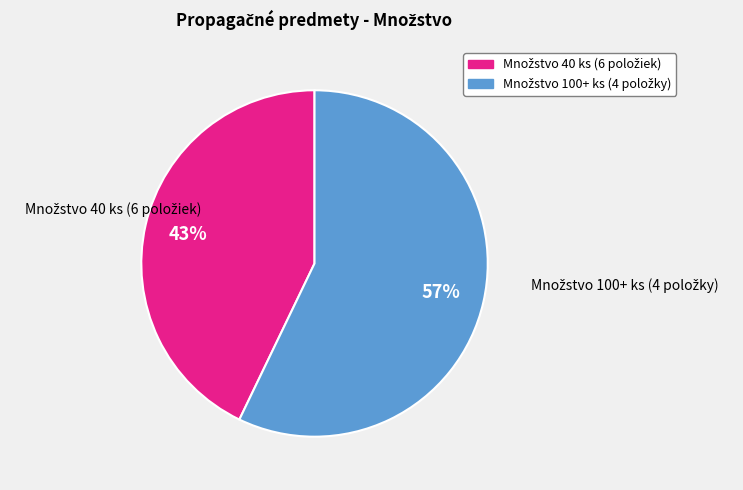

Is there a majority slice in this chart?

Yes